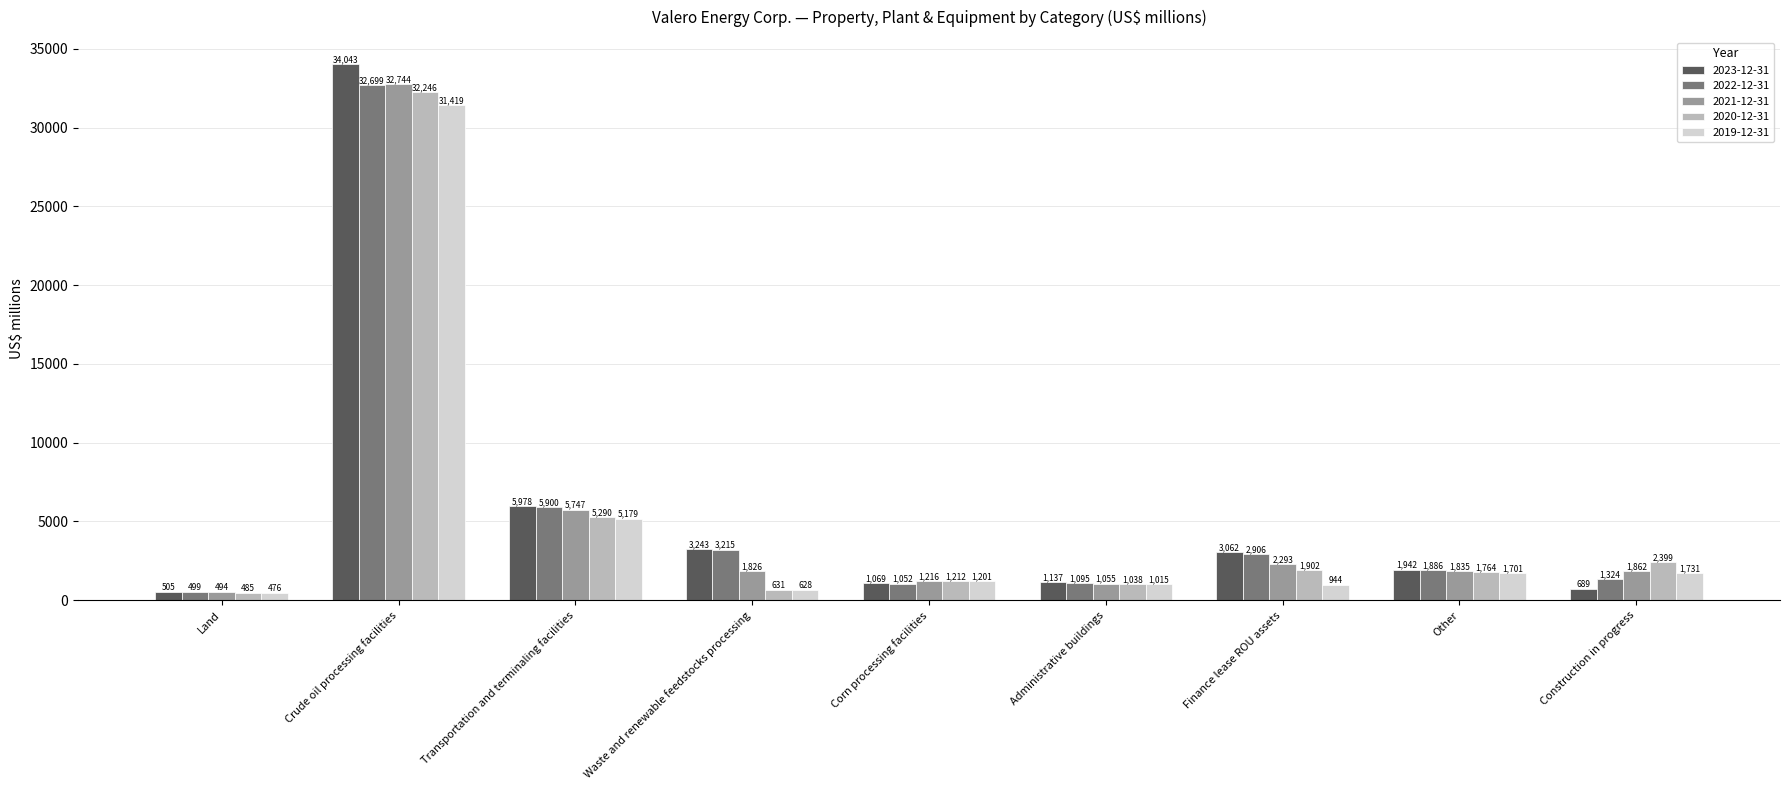

How many groups of bars are there?

9